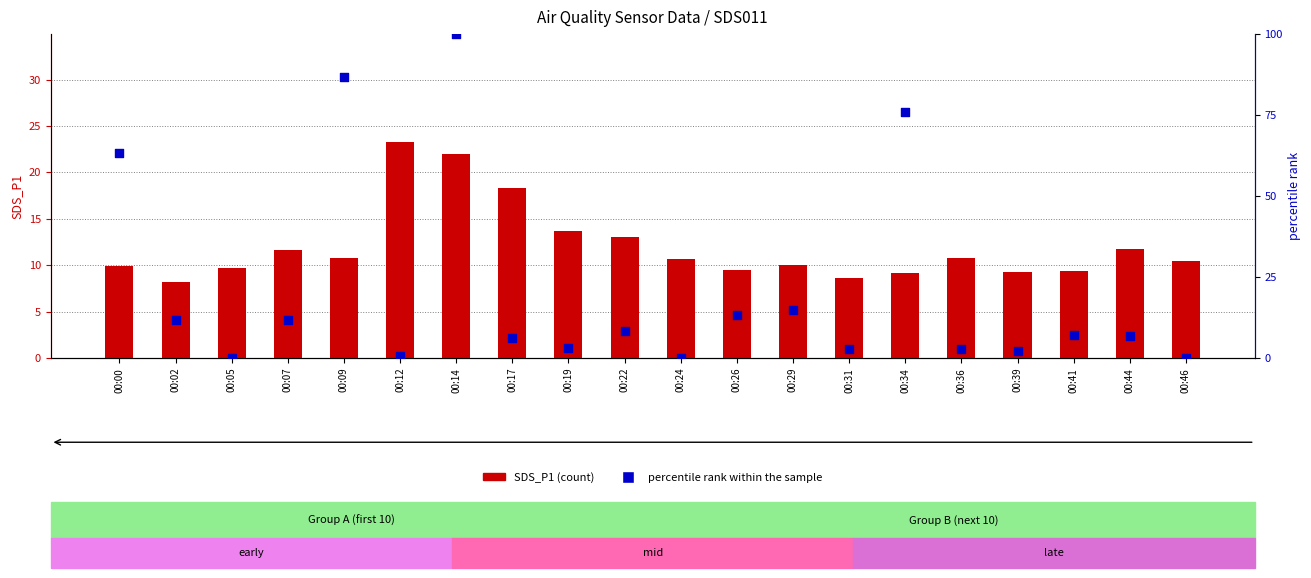

Is the value of SDS_P1 (count) at 00:26 greater than the value of percentile rank within the sample at 00:36?

Yes